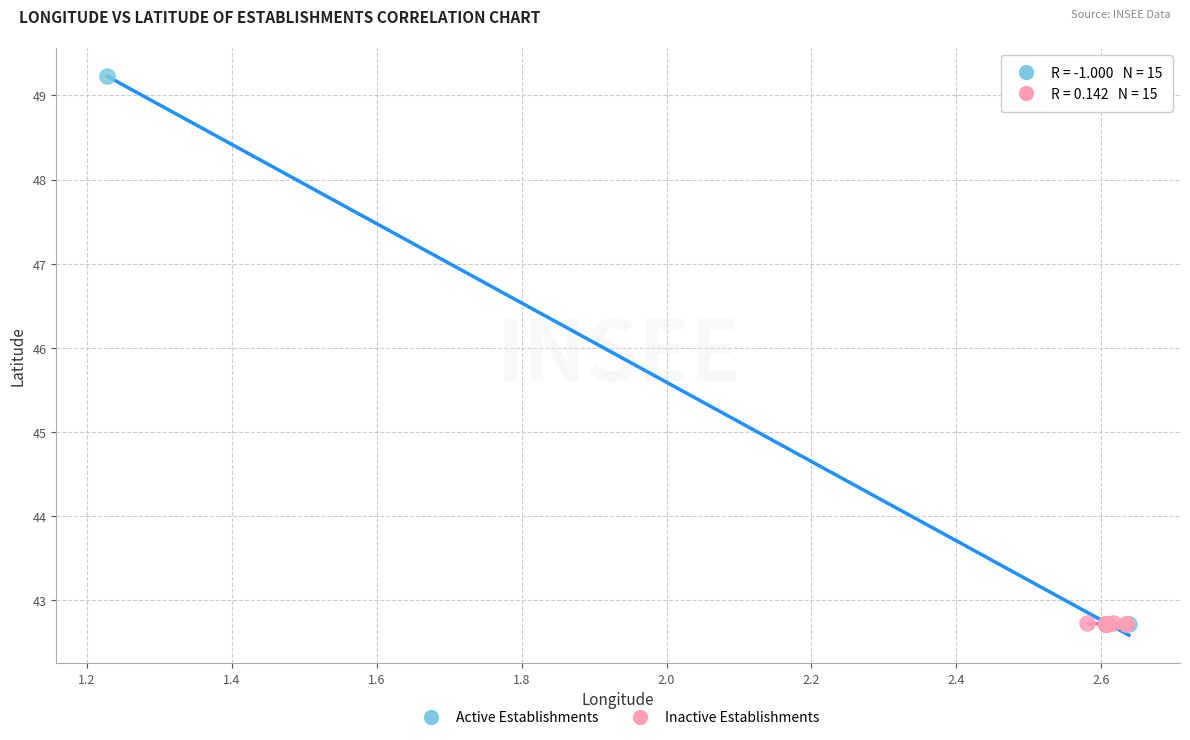

Which series contains the highest Y value?

Active Establishments